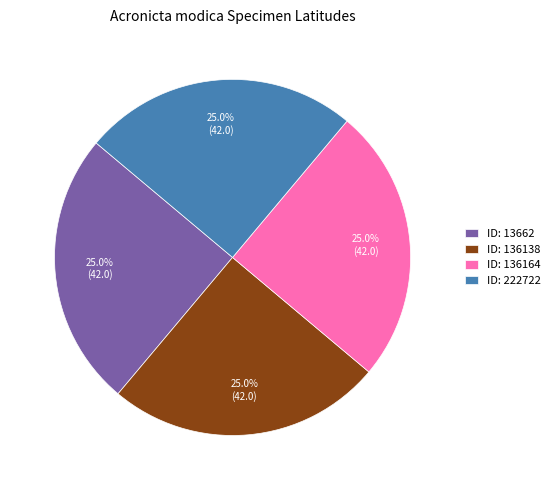

Count the number of slices in the pie.

4